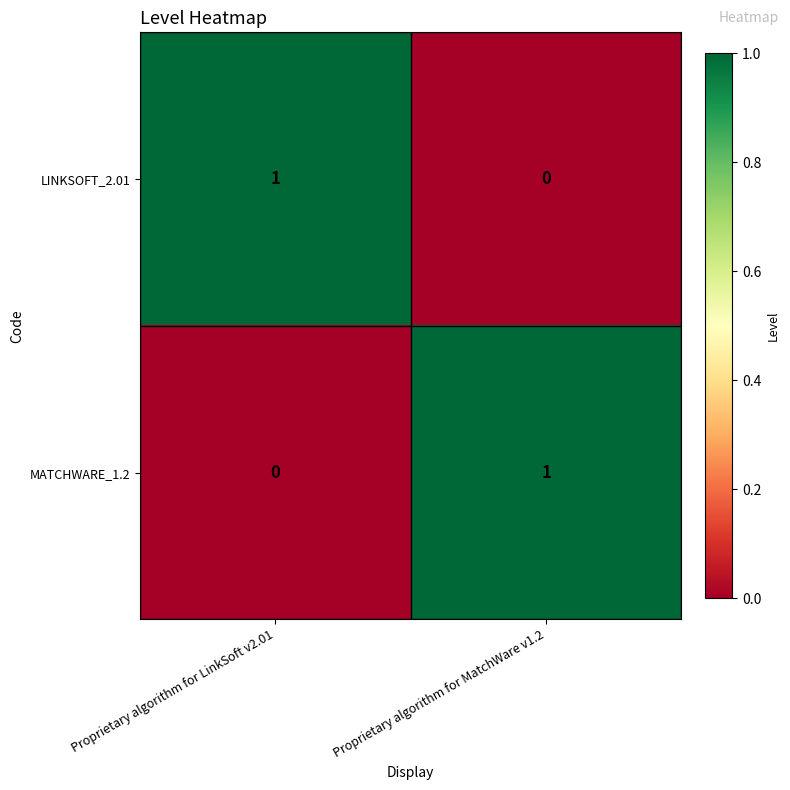

At Proprietary algorithm for MatchWare v1.2, list the series in order from largest to smallest.

MATCHWARE_1.2, LINKSOFT_2.01